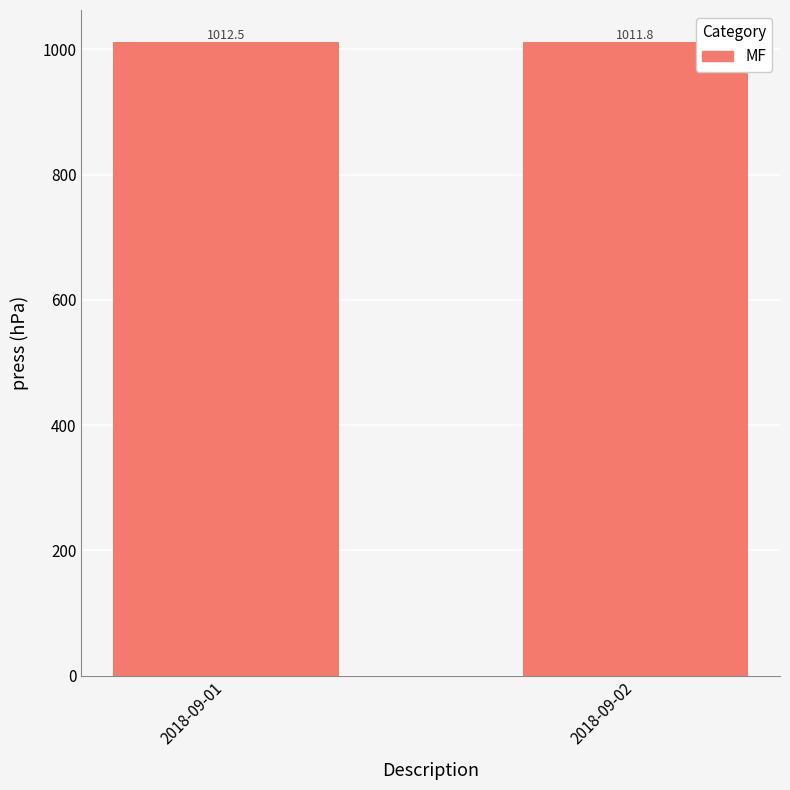

Which label corresponds to the smallest value in the chart?

2018-09-02